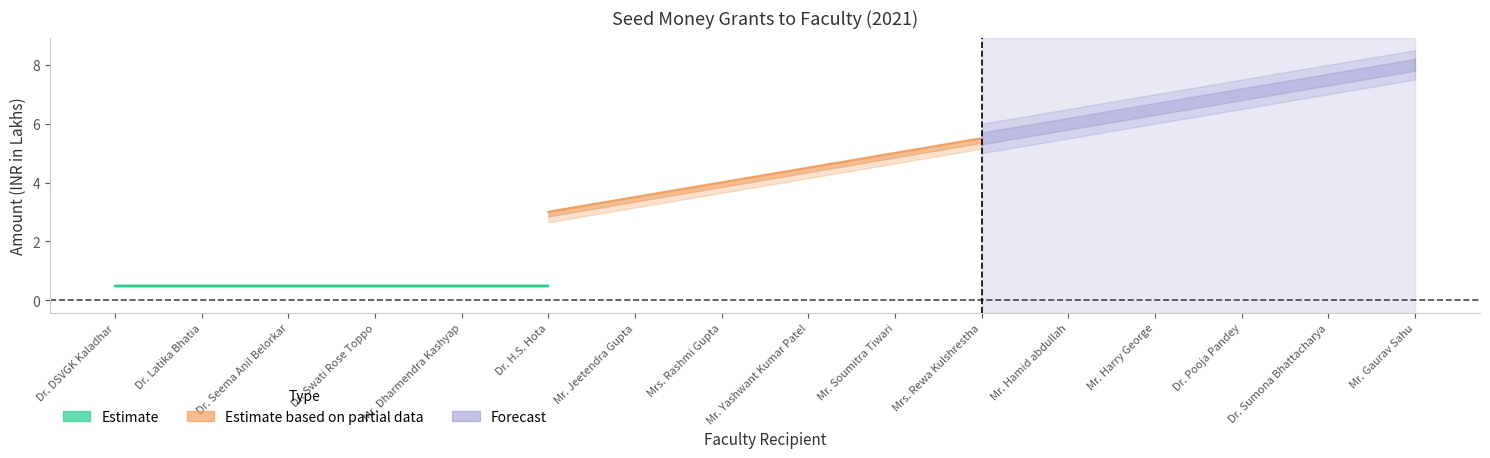

True or false: Cumulative (INR Lakhs) has more than 2 points higher than both neighbors.

False